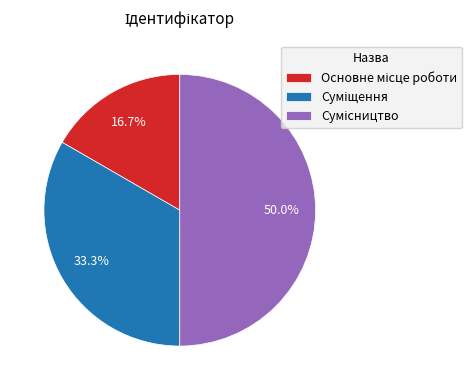

What percentage is the Основне місце роботи slice, to the nearest percent?

17%